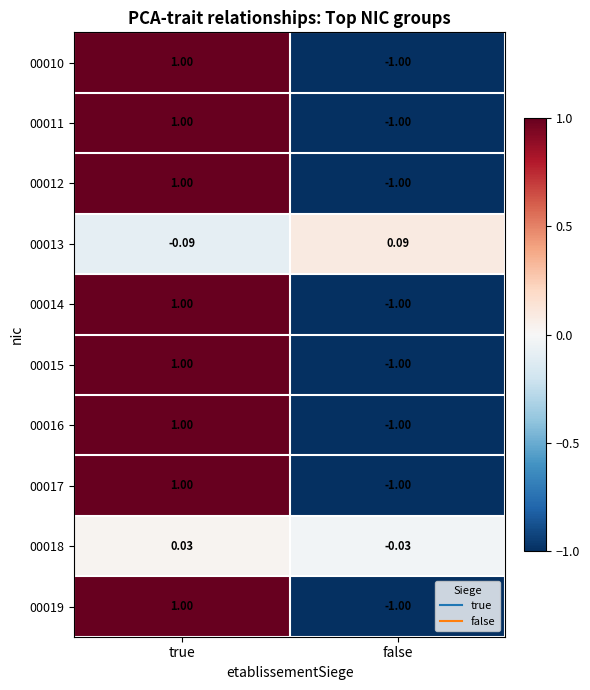

What is the total value across all series at false?

-7.9